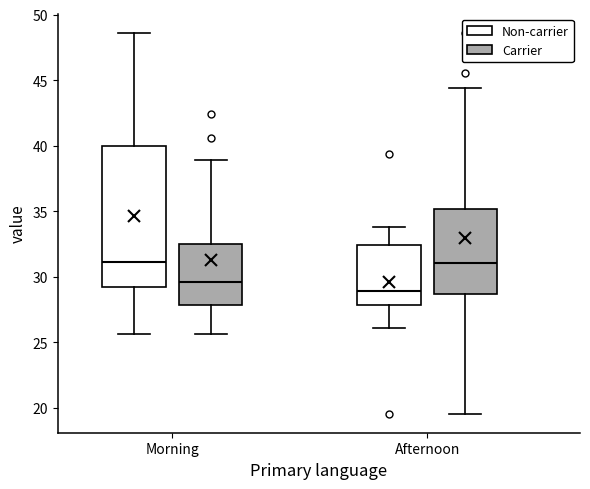

Where does the upper whisker of the box for Morning (Carrier) end on the y-axis? The values are not printed on the chart, so give them approximately, as read against the axis.

39.0